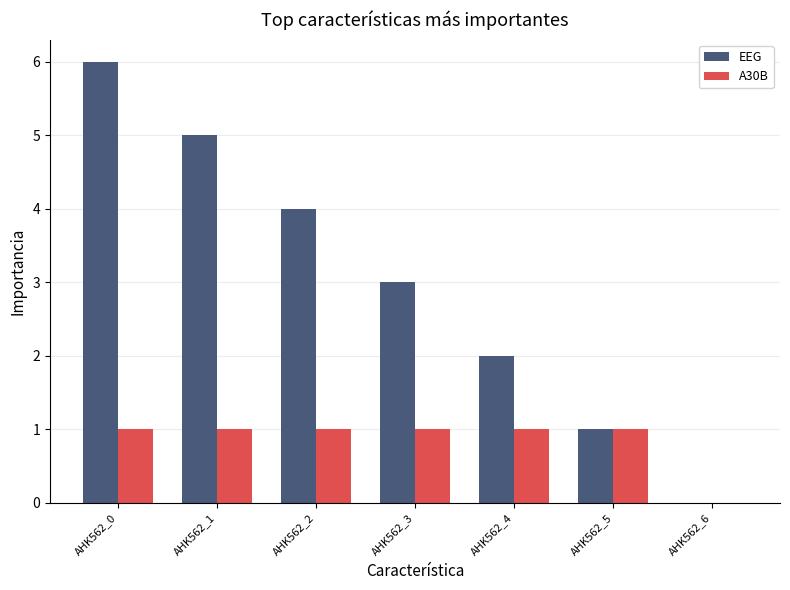

Where is EEG nearest to the value 3?

AHK562_3